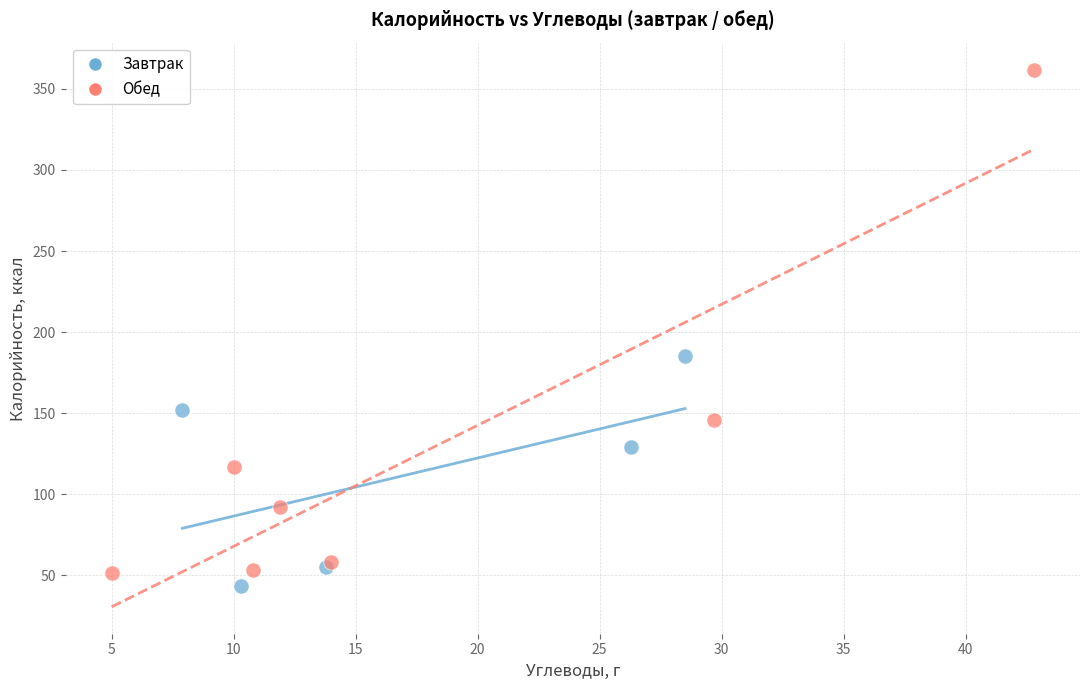

Which series has the largest Y range (max minus min)?

Обед